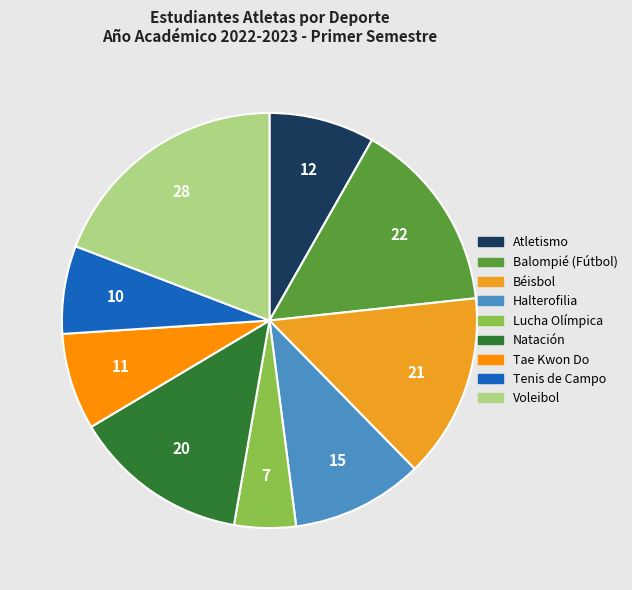

Which category has the biggest portion of the pie?

Voleibol